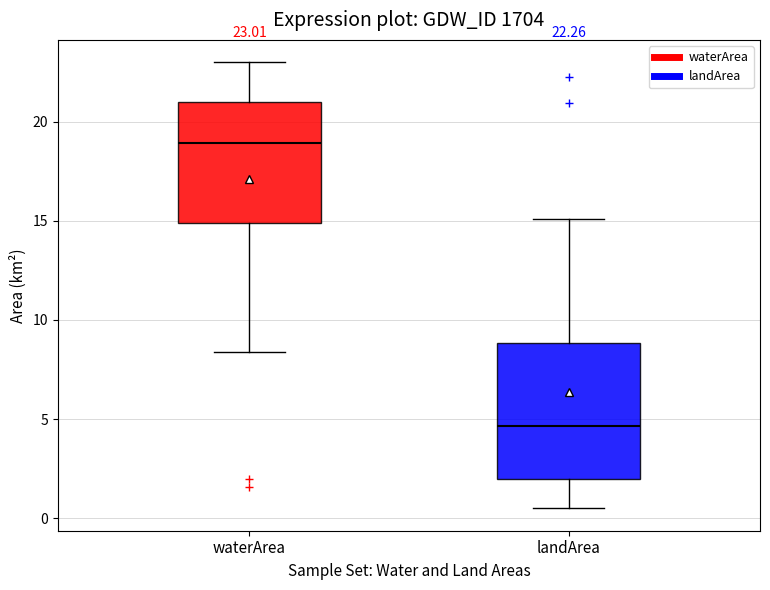

Comparing the boxes themselves (not the whiskers), which one is the tallest?

landArea